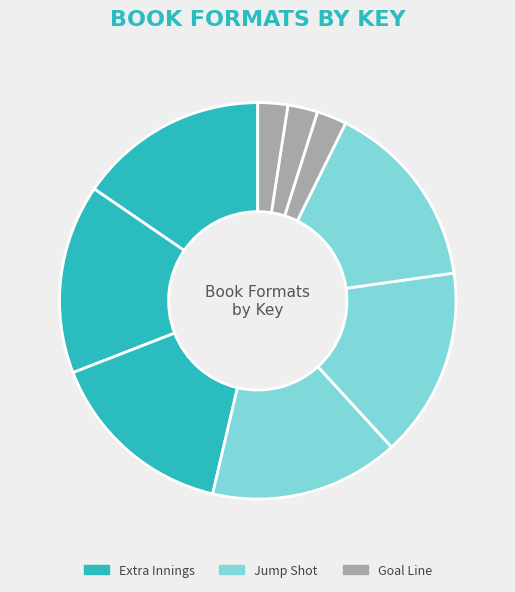

How many slices are in this pie chart?

9